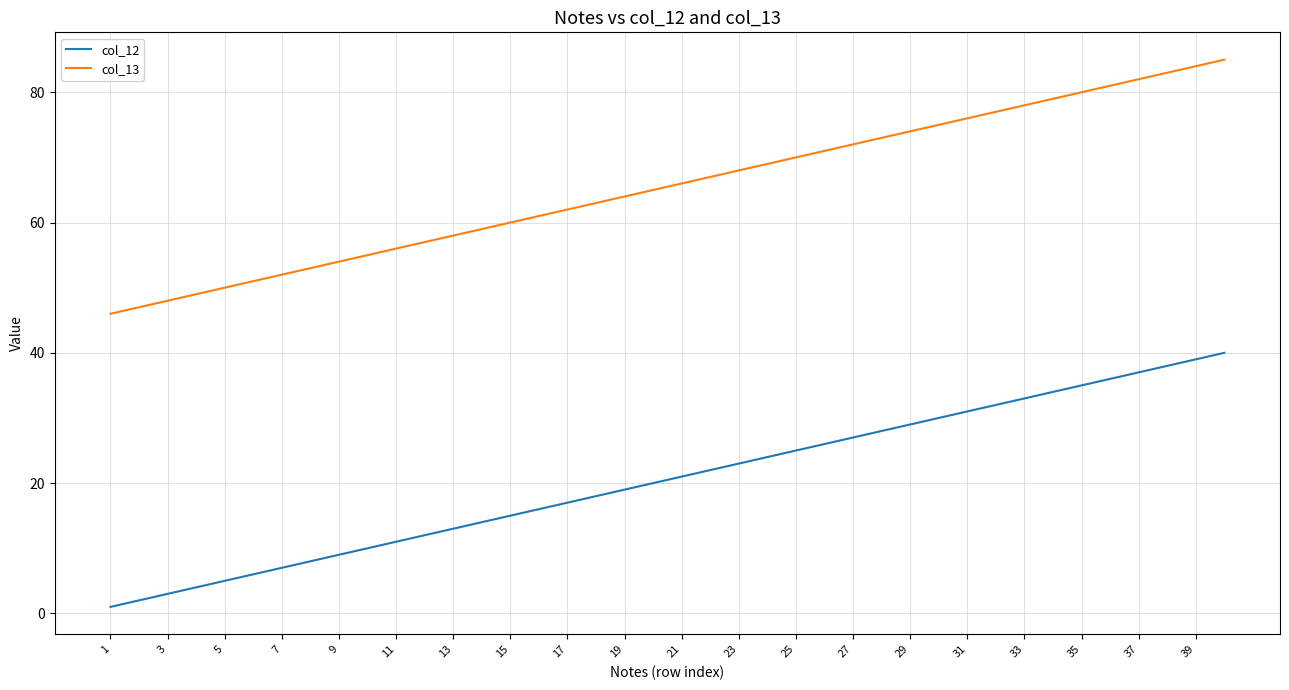

True or false: col_12 and col_13 cross at least once.

False